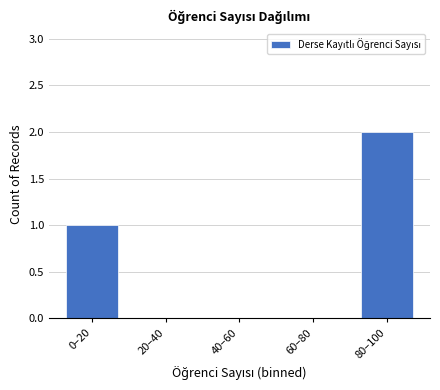

Reading right to left, what are all the values shown in this chart?

80–100=2	60–80=0	40–60=0	20–40=0	0–20=1